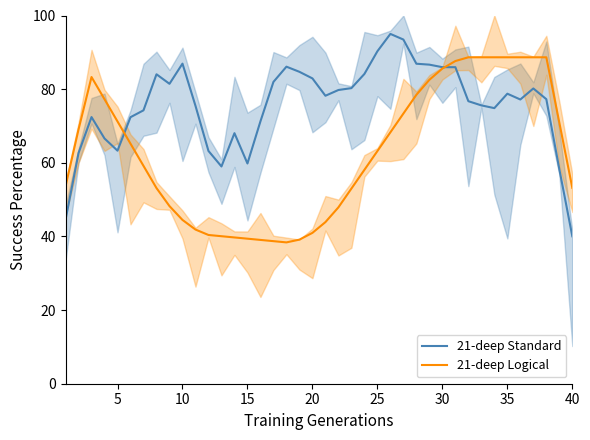

The 21-deep Standard series shows 141.1 at 25. True or false?

False